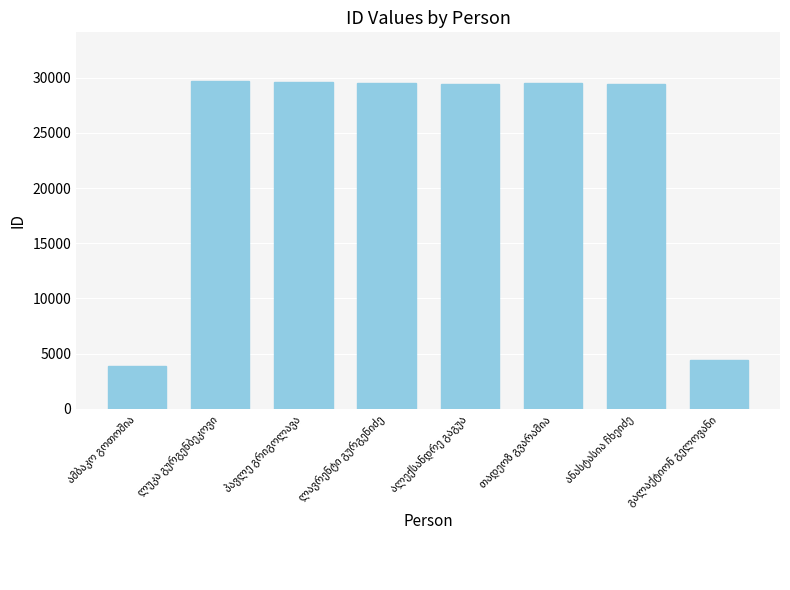

What is the difference between the maximum and minimum values?

25779